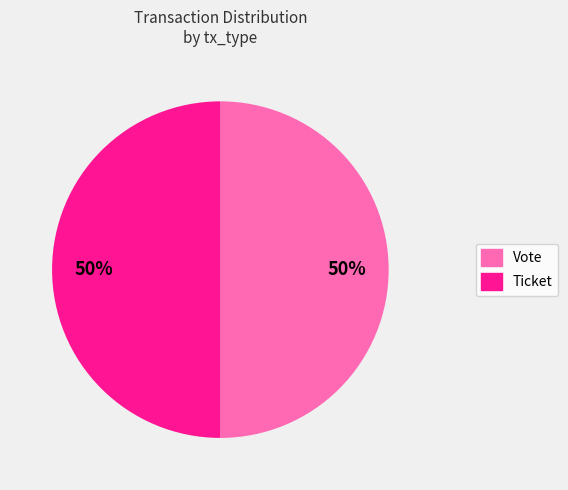

True or false: Vote accounts for 58% of the total.

False